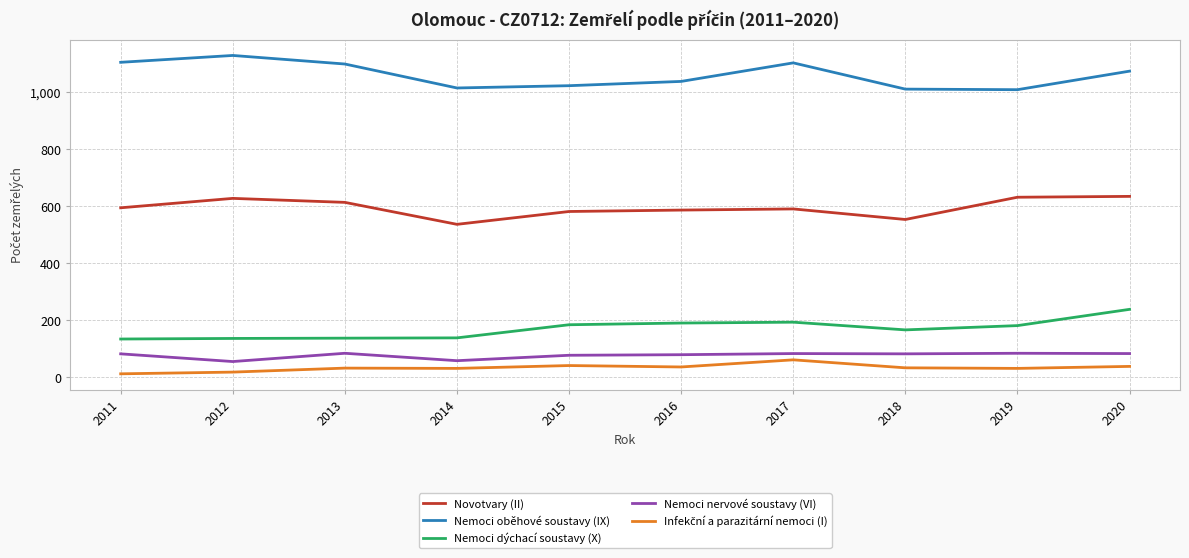

Which label corresponds to the largest value in the chart?

2012